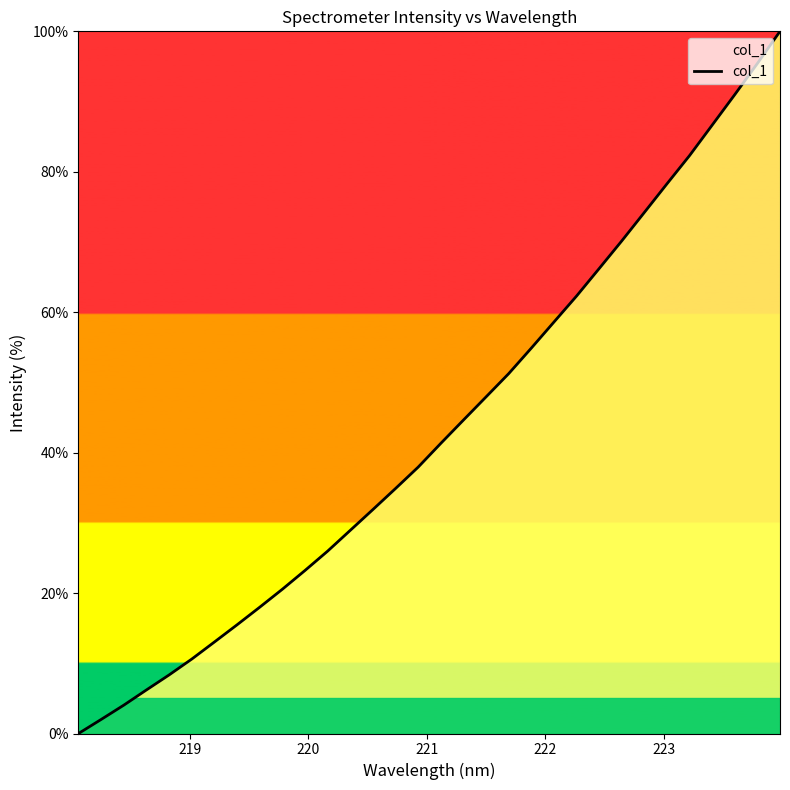

Count the number of values greater than 41.

16